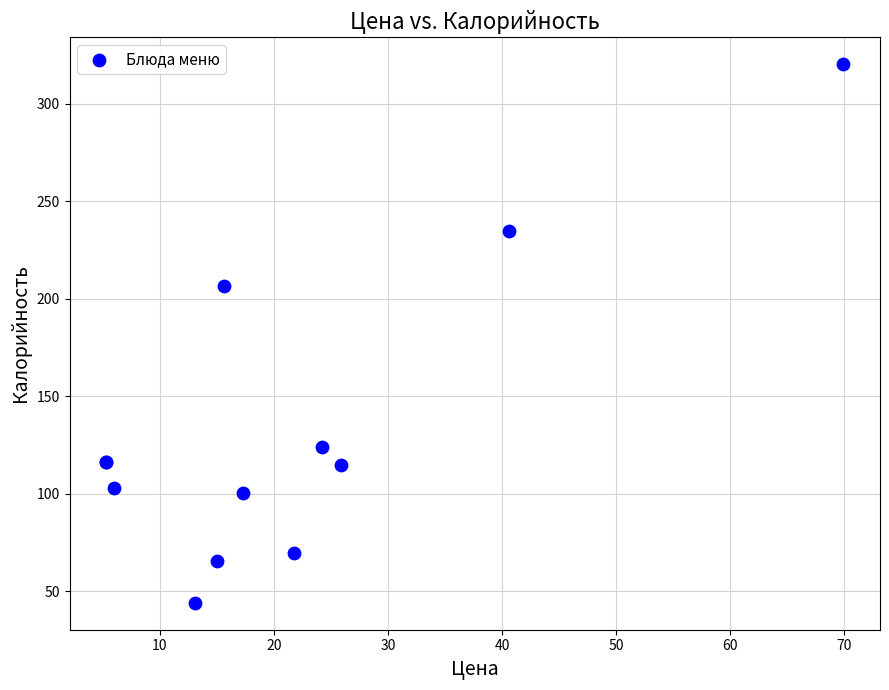

What Y value in the scatter plot is closest to 182?

206.6